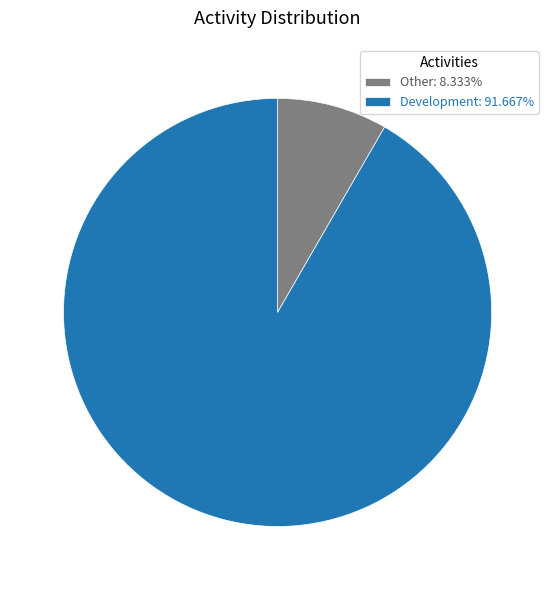

How many slices are in this pie chart?

2